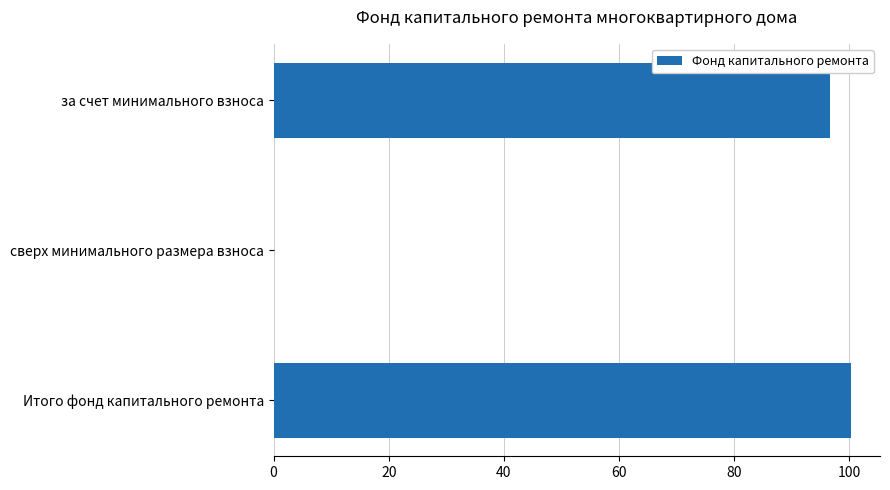

The value at сверх минимального размера взноса is -62.9. True or false?

False